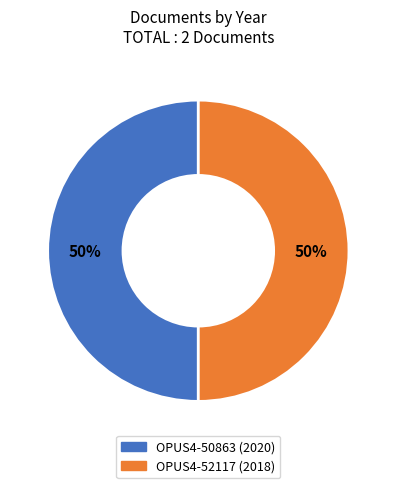

How many segments does this pie chart have?

2